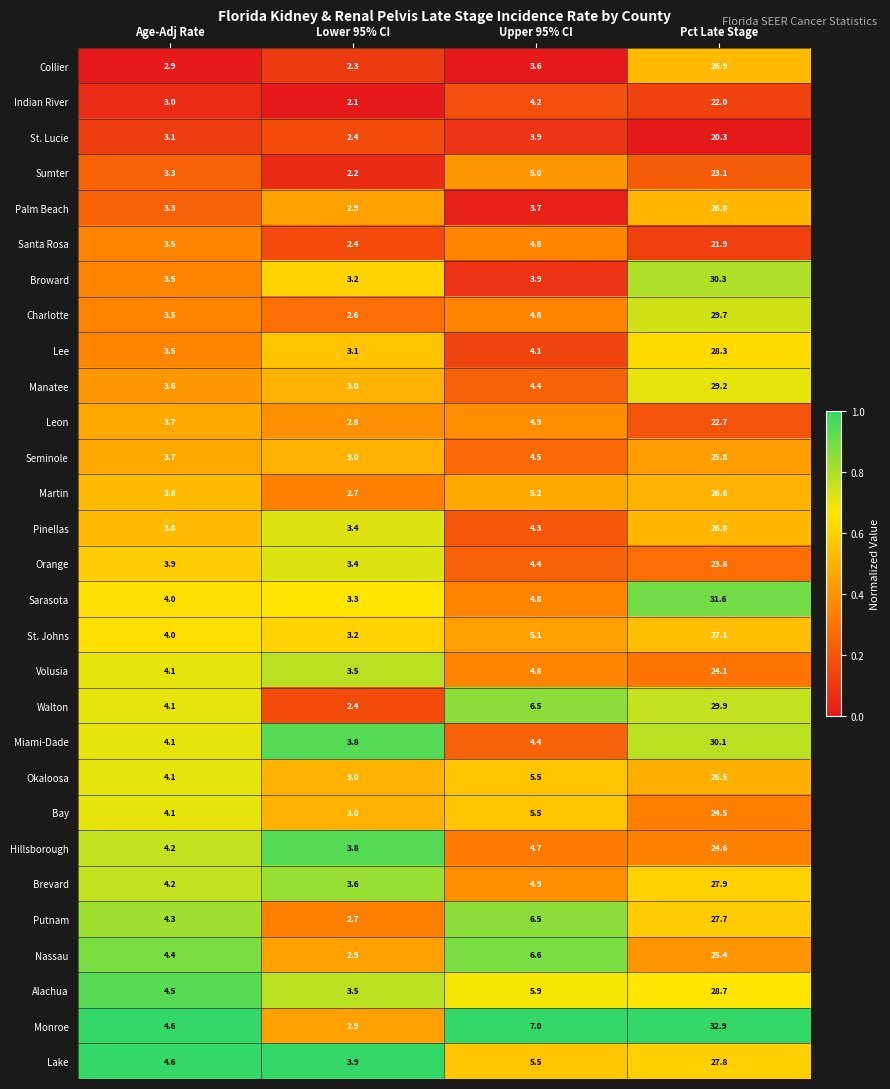

True or false: Alachua has a value of 4.5 at Age-Adj Rate.

True